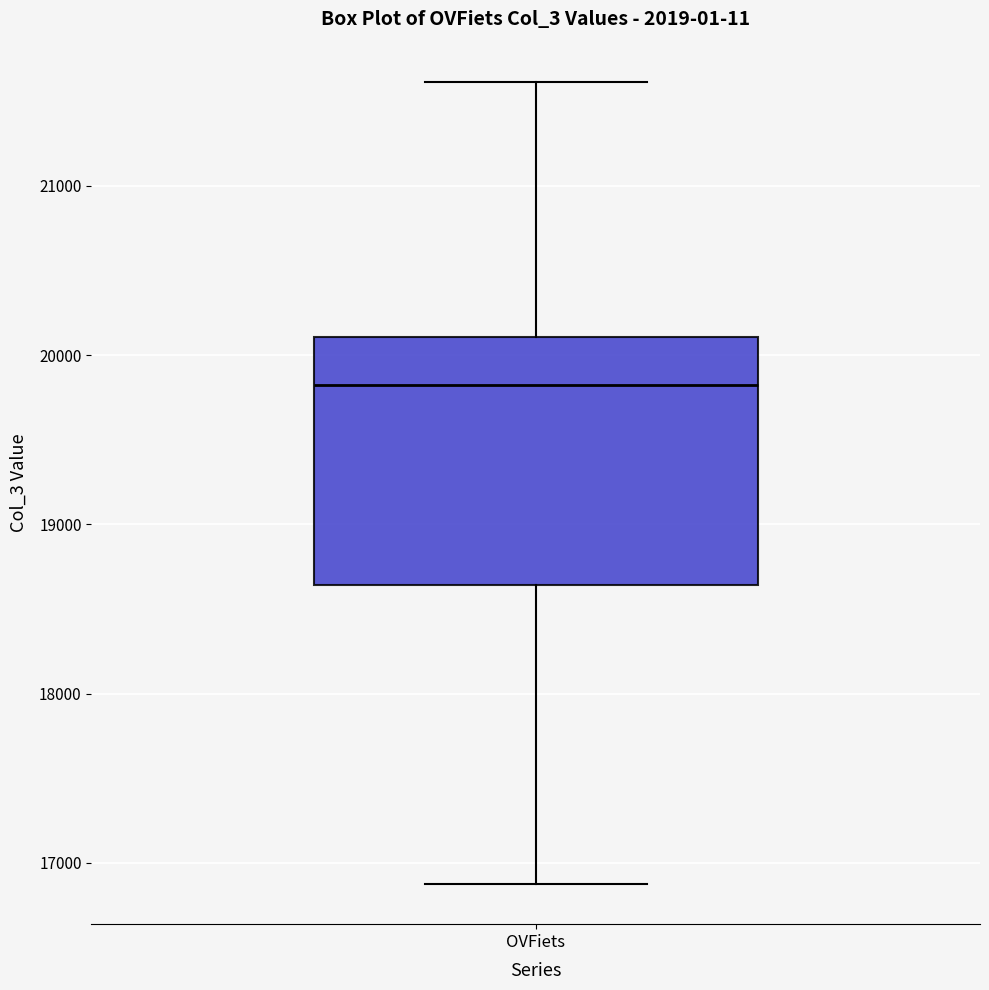

Transcribe this box plot: give where the median line is, the range the box spans, and where the two whiskers end, as read against the y-axis. The values are not printed on the chart, so give them approximately, as read against the axis.

median 19800, box 18600 to 20100, whiskers 16900 to 21600